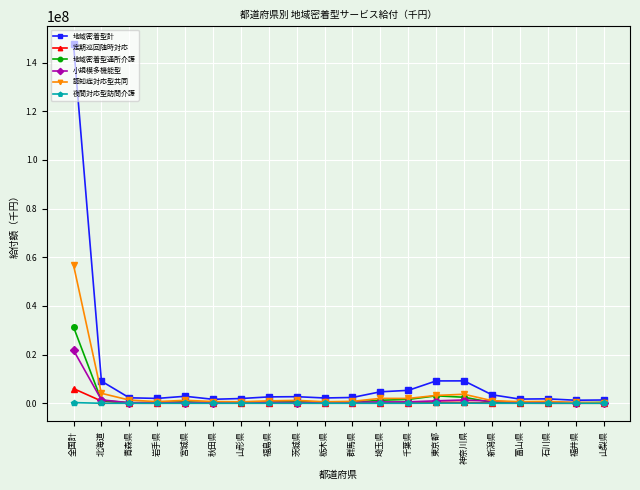

What is the sum of all 認知症対応型共同 values?

83070876.0